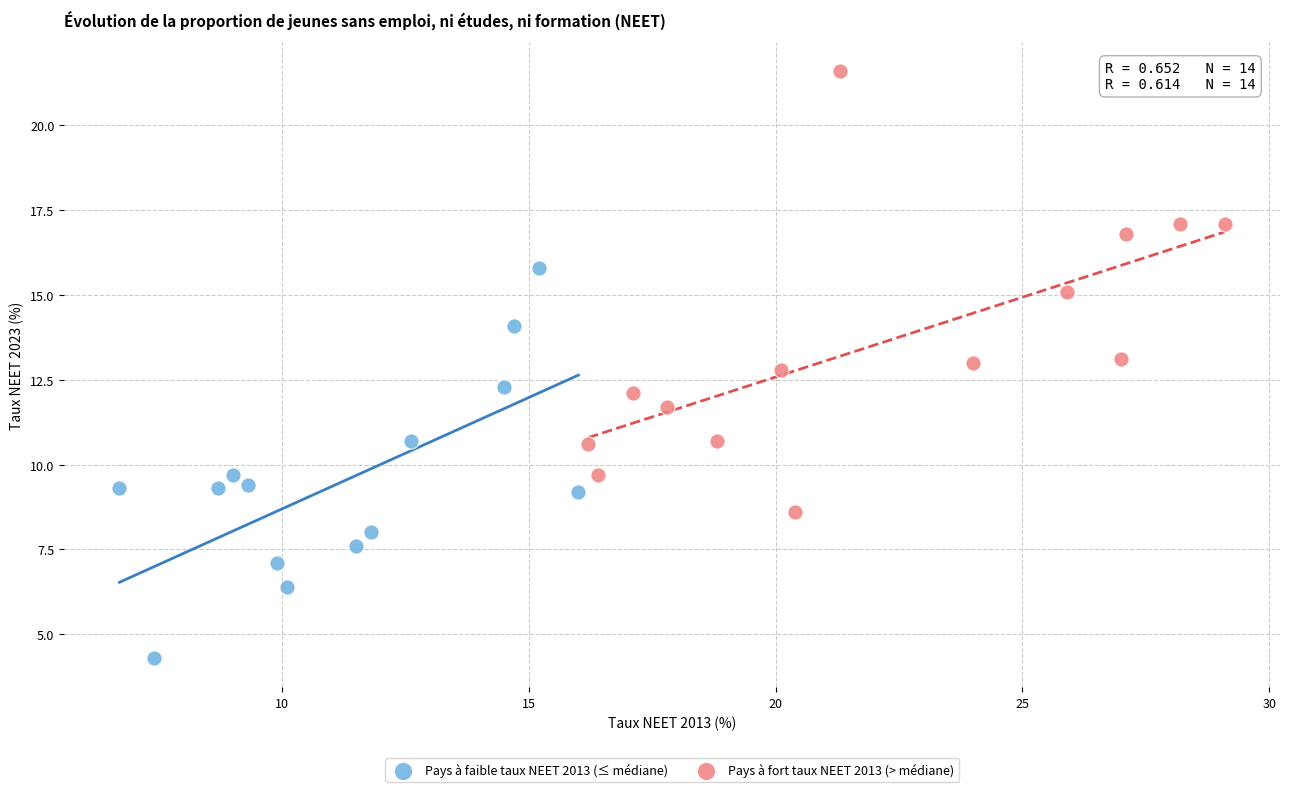

Which series contains the lowest Y value?

Pays à faible taux NEET 2013 (≤ médiane)